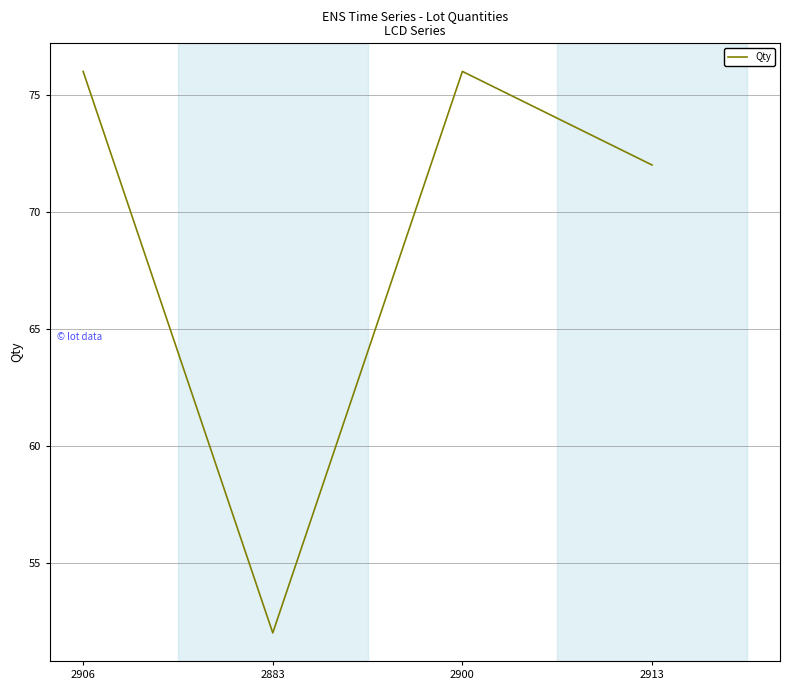

What is the approximate value at 2883, to the nearest 5?

50